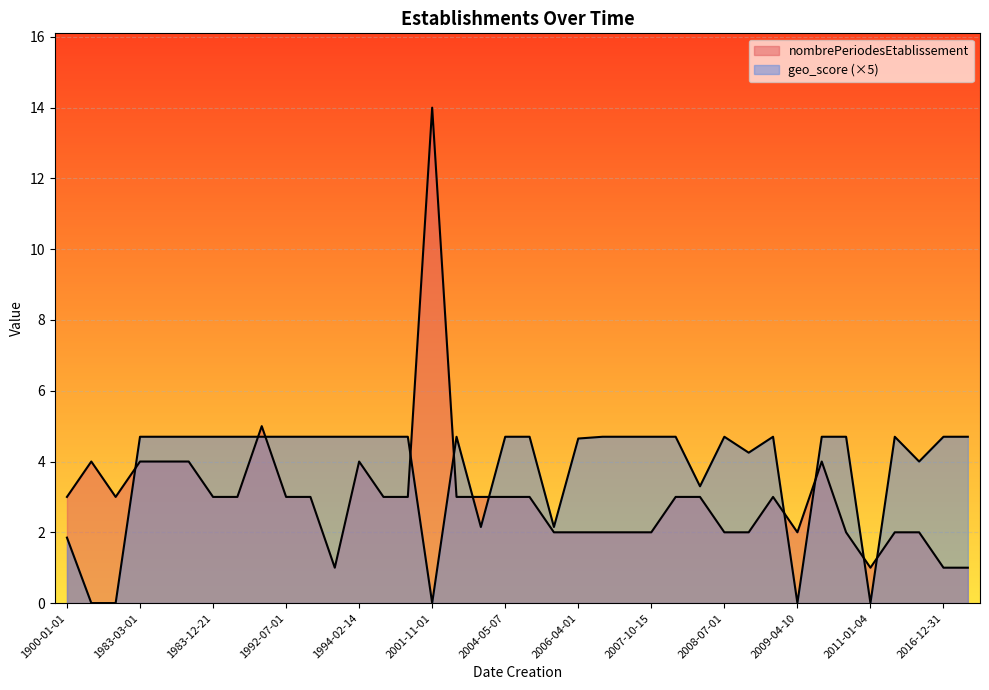

The value of geo_score at 1992-07-01 is 0.4. True or false?

False